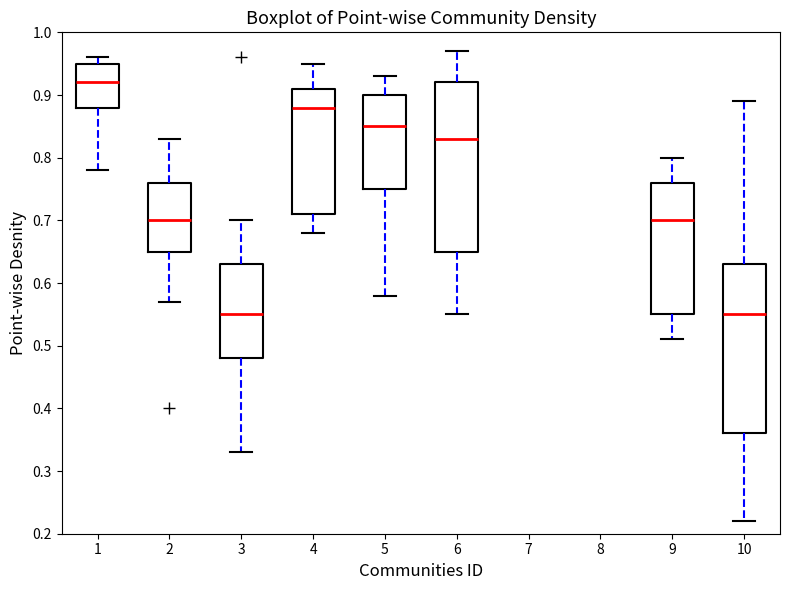

Reading left to right, read every box against the y-axis: the position of its median line, the range the box covers, and the ends of its whiskers. The values are not printed on the chart, so give them approximately, as read against the axis.

1: median 0.92, box 0.88 to 0.95, whiskers 0.78 to 0.96
2: median 0.70, box 0.65 to 0.76, whiskers 0.57 to 0.83
3: median 0.55, box 0.48 to 0.63, whiskers 0.33 to 0.70
4: median 0.88, box 0.71 to 0.91, whiskers 0.68 to 0.95
5: median 0.85, box 0.75 to 0.90, whiskers 0.58 to 0.93
6: median 0.83, box 0.65 to 0.92, whiskers 0.55 to 0.97
9: median 0.70, box 0.55 to 0.76, whiskers 0.51 to 0.80
10: median 0.55, box 0.36 to 0.63, whiskers 0.22 to 0.89